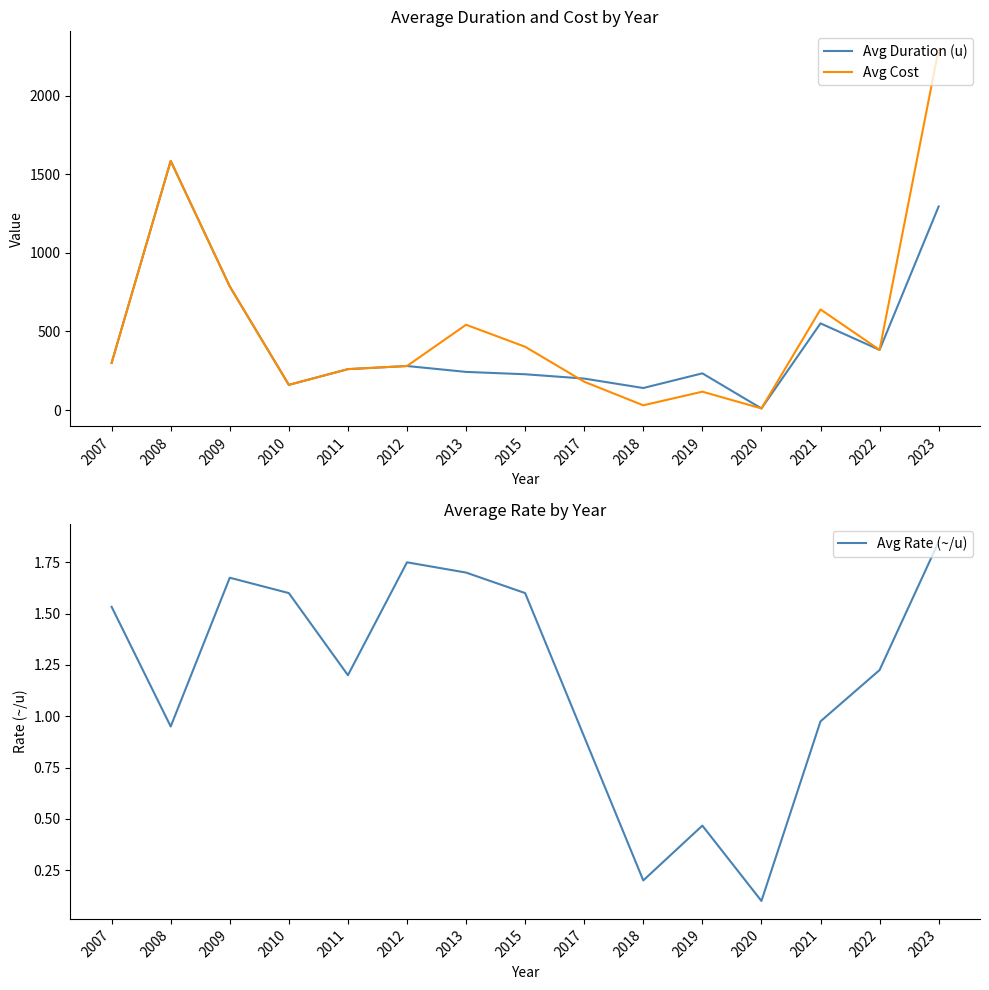

What is the sum of the Avg Rate (~/u) values at 2020 and 2022?

1.3